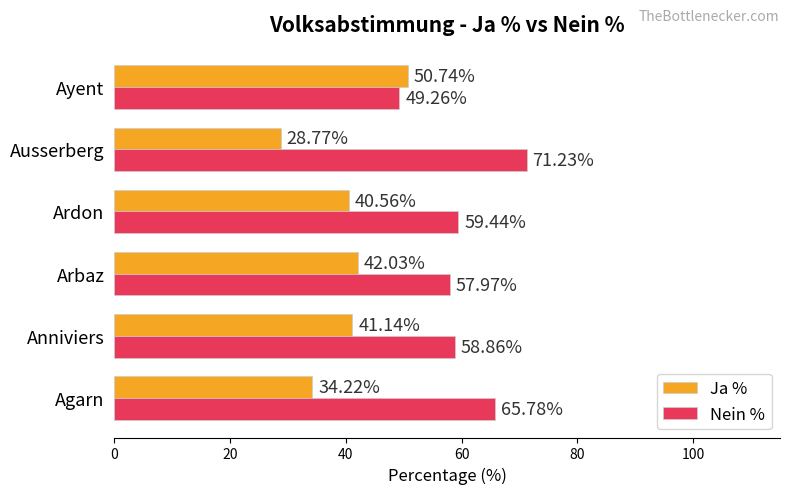

At which label does Nein % reach its peak?

Ausserberg